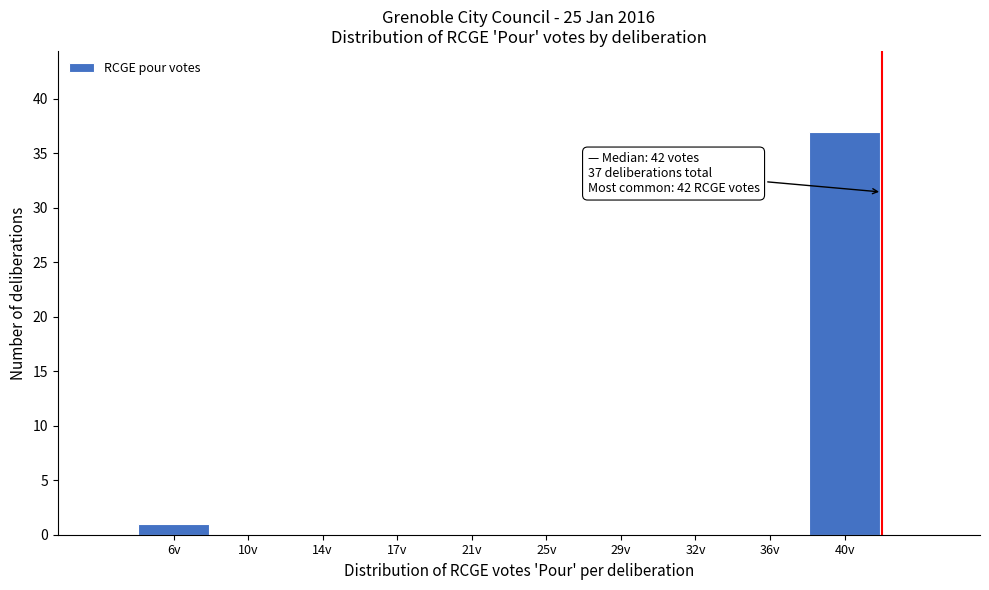

Reading right to left, transcribe all the data shown in this chart.

40v=37	36v=0	32v=0	29v=0	25v=0	21v=0	17v=0	14v=0	10v=0	6v=1